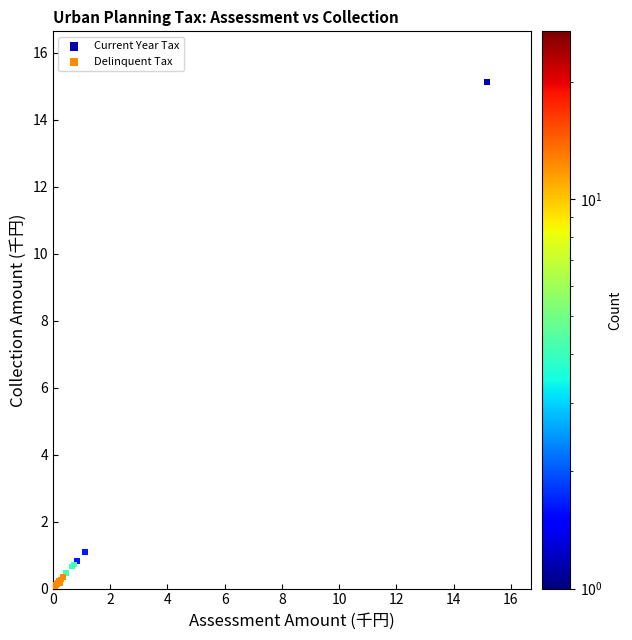

Which series reaches the maximum Y coordinate?

Current Year Tax